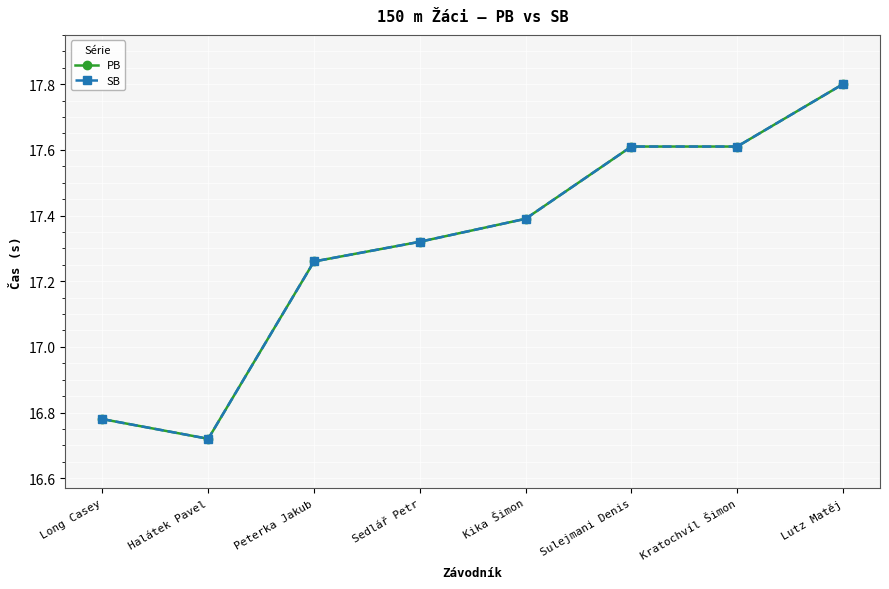

How many PB values are between 17 and 18?

6